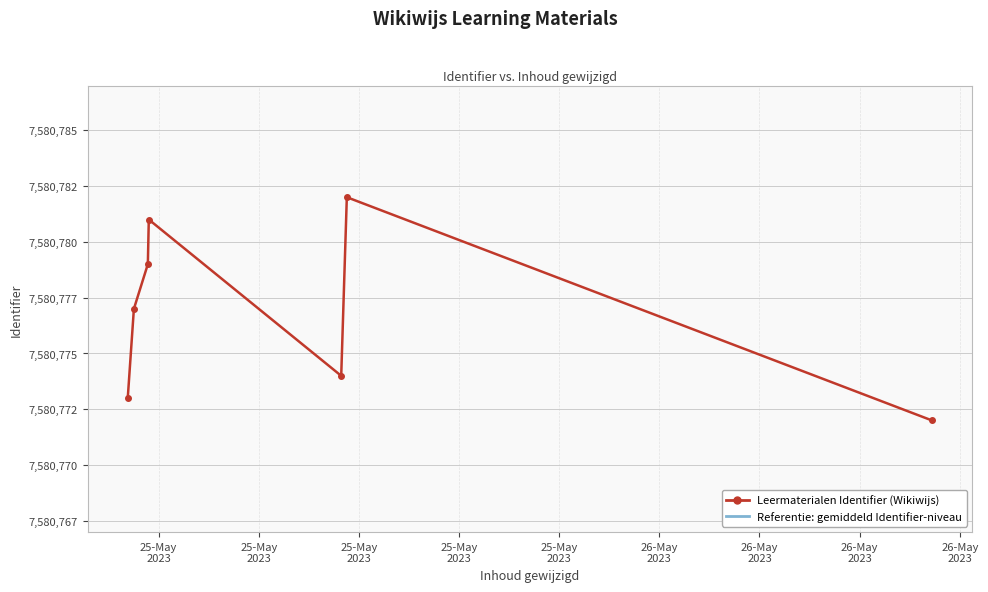

Which has a higher value, 26-May
2023 or 26-May
2023?

26-May
2023